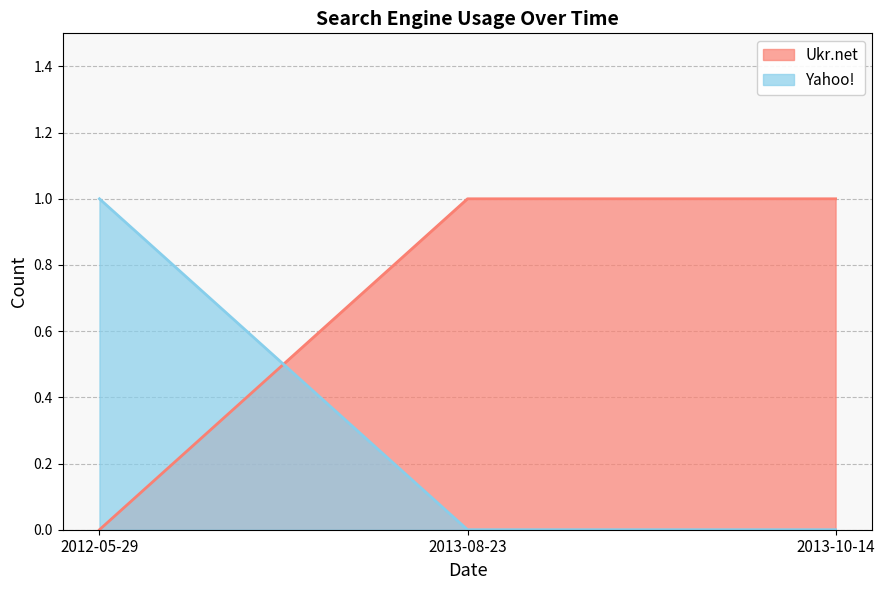

The Ukr.net series shows 1 at 2013-08-23. True or false?

True